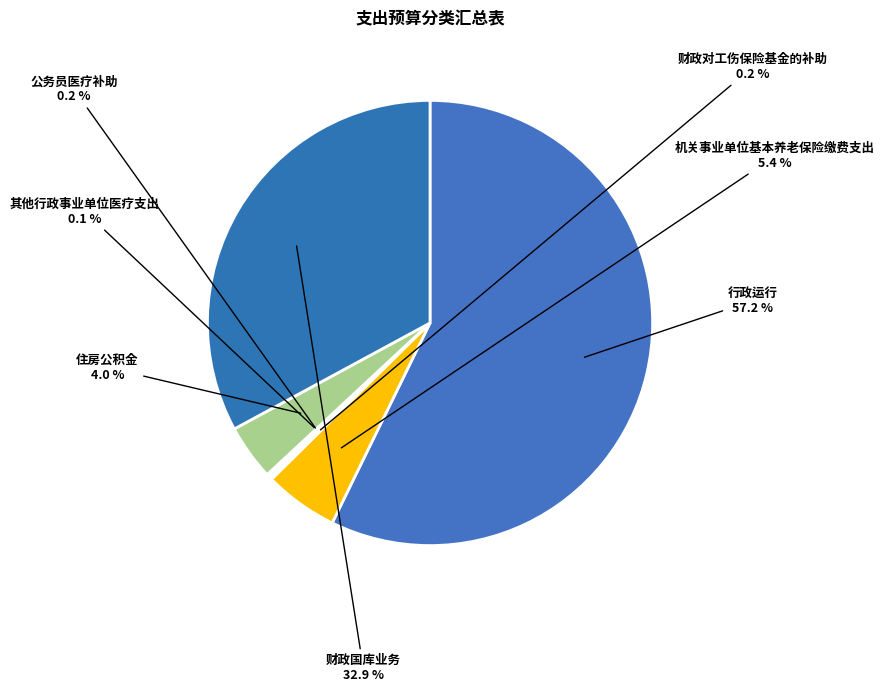

Combined, do 机关事业单位基本养老保险缴费支出 and 行政运行 account for over 50%?

Yes